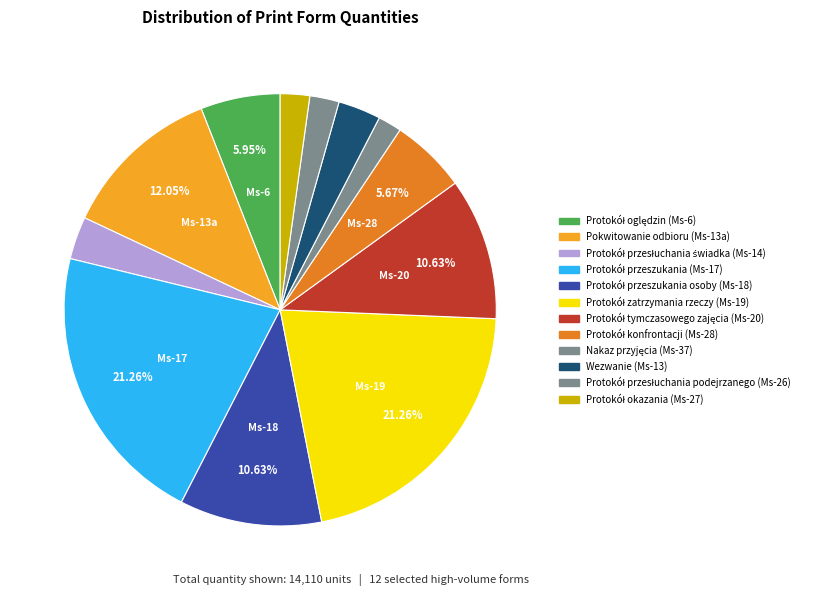

How many segments does this pie chart have?

12